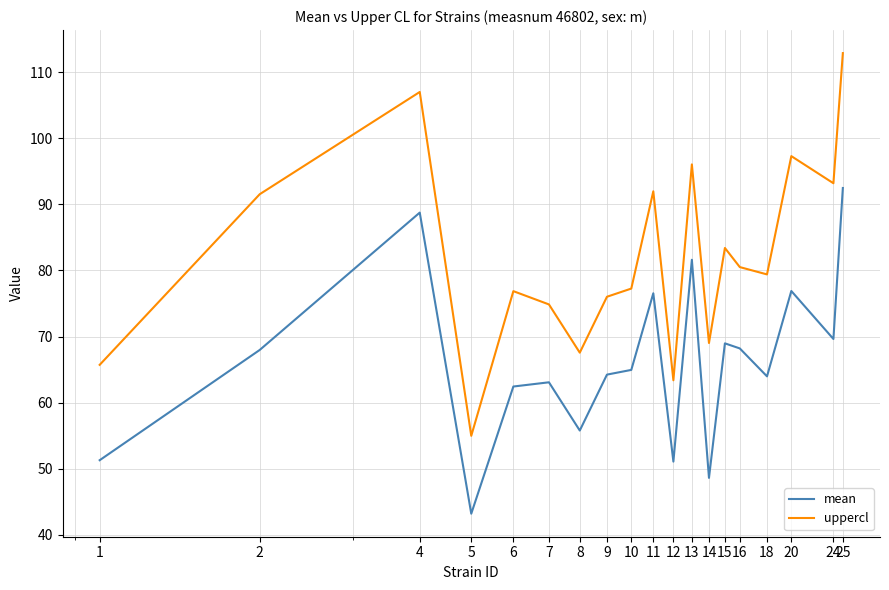

Rank the series by their maximum value, from lowest to highest.

mean, uppercl